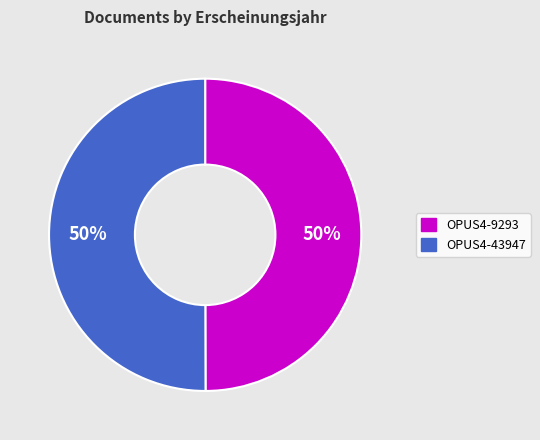

How many slices are in this pie chart?

2